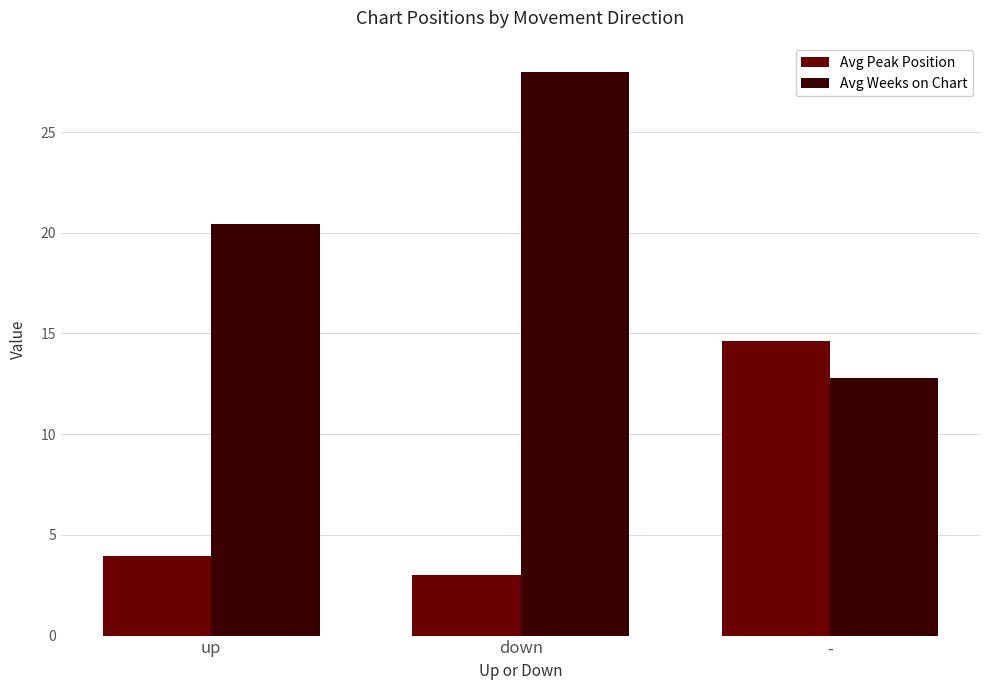

The Avg Peak Position series shows 3.0 at down. True or false?

True